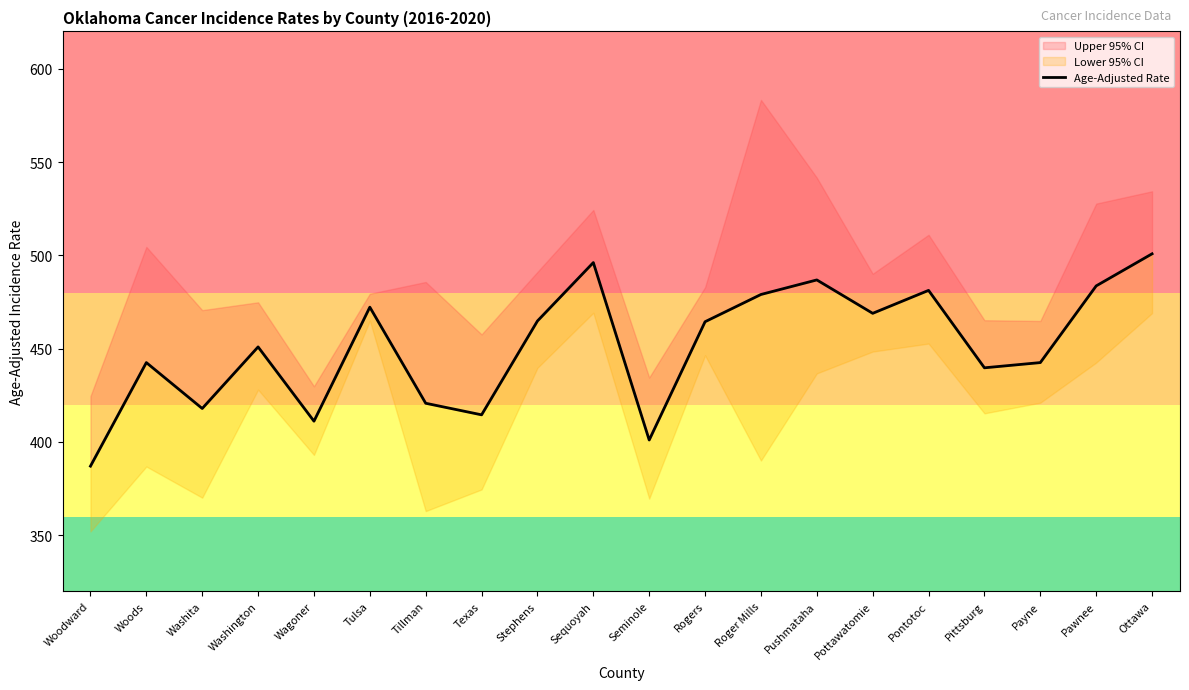

List the labels in order of value, smallest first.

Woodward, Seminole, Wagoner, Texas, Washita, Tillman, Pittsburg, Woods, Payne, Washington, Rogers, Stephens, Pottawatomie, Tulsa, Roger Mills, Pontotoc, Pawnee, Pushmataha, Sequoyah, Ottawa